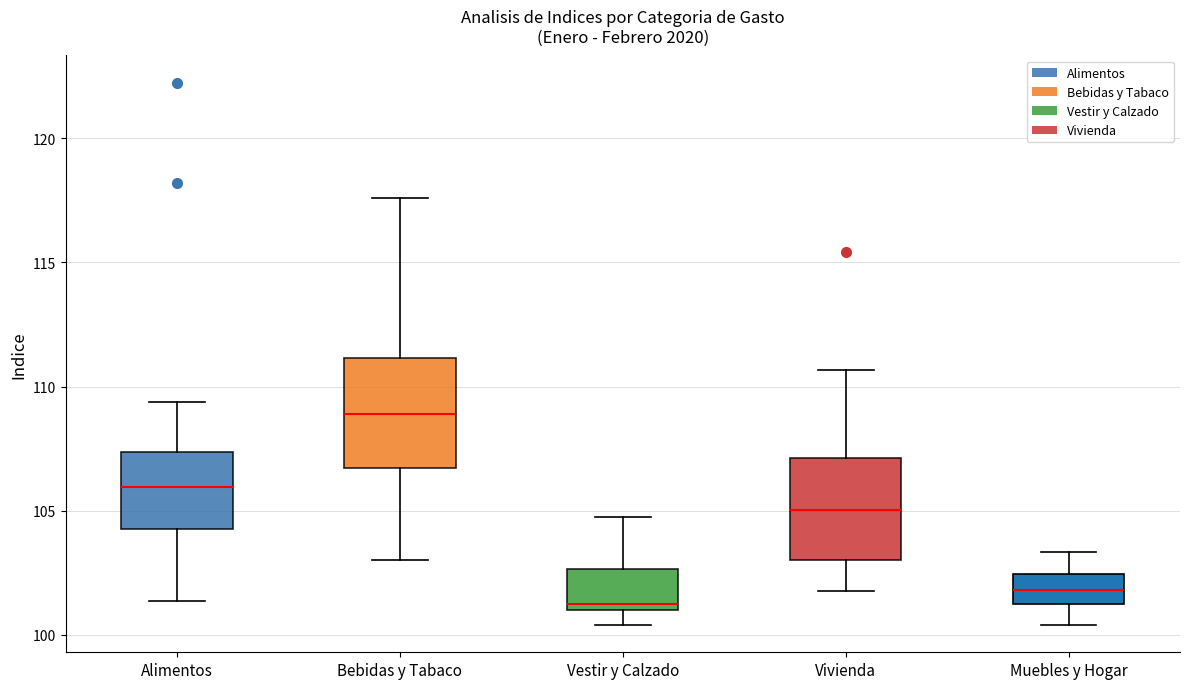

Where does the lower whisker of the box for Bebidas y Tabaco end on the y-axis? The values are not printed on the chart, so give them approximately, as read against the axis.

103.0